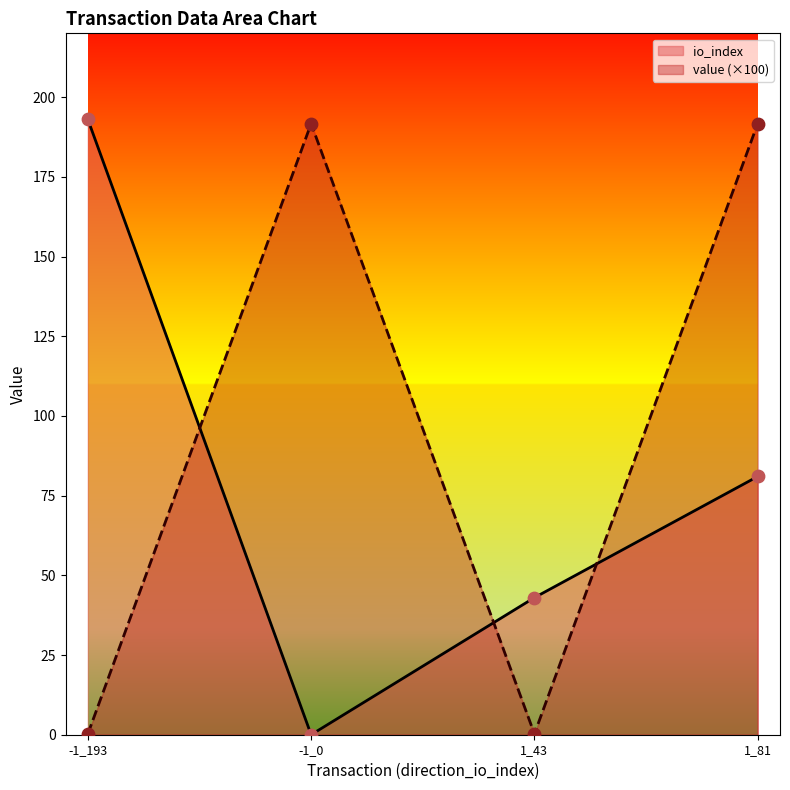

What is the total value across all series at 1_43?

43.3